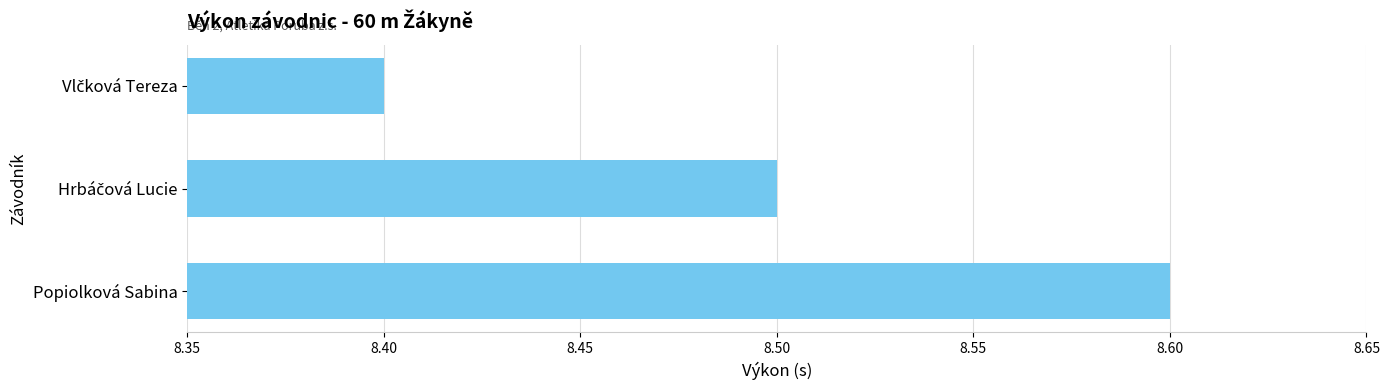

Count the number of categories in the chart.

3